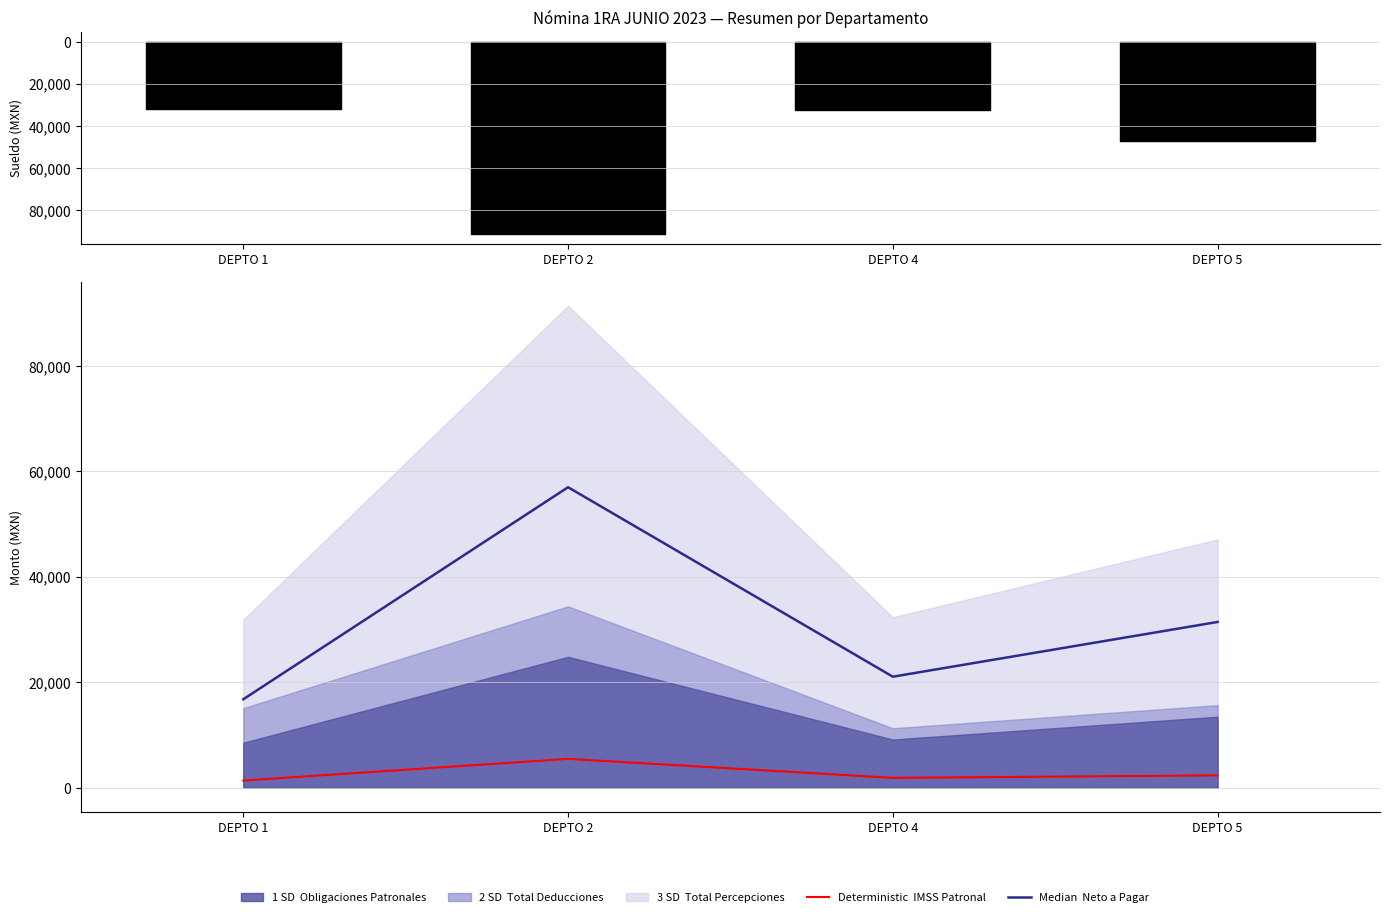

Reading left to right, extract all data points from this chart.

Neto a Pagar (Median): DEPTO 1=16781.0	DEPTO 2=56995.2	DEPTO 4=21061.4	DEPTO 5=31442.6
IMSS Patronal (Deterministic): DEPTO 1=1365.7	DEPTO 2=5475.7	DEPTO 4=1873.0	DEPTO 5=2345.1